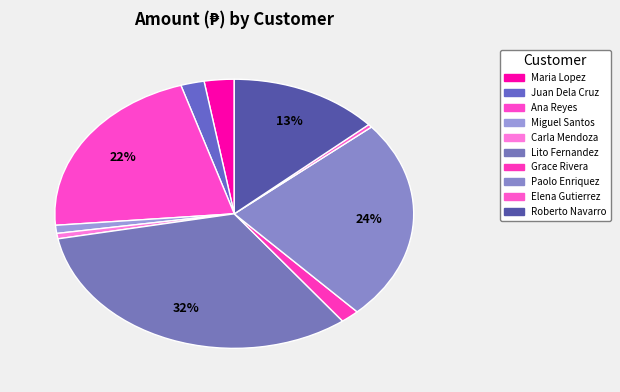

Is Lito Fernandez the majority of the pie?

No